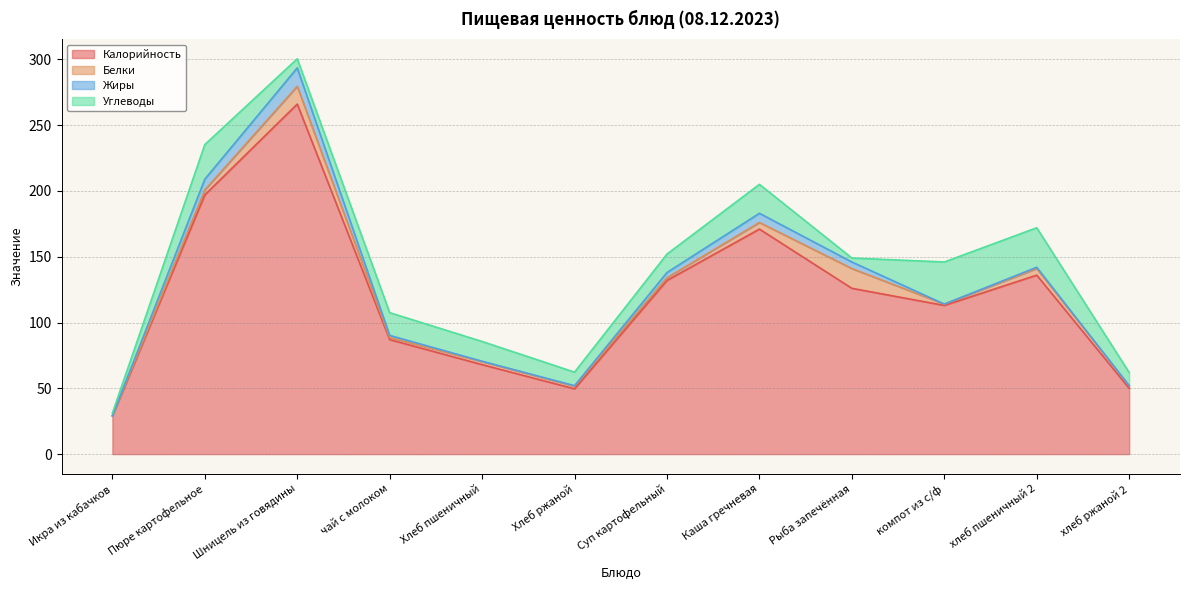

Is it true that Углеводы equals 12.5 at Пюре картофельное?

False